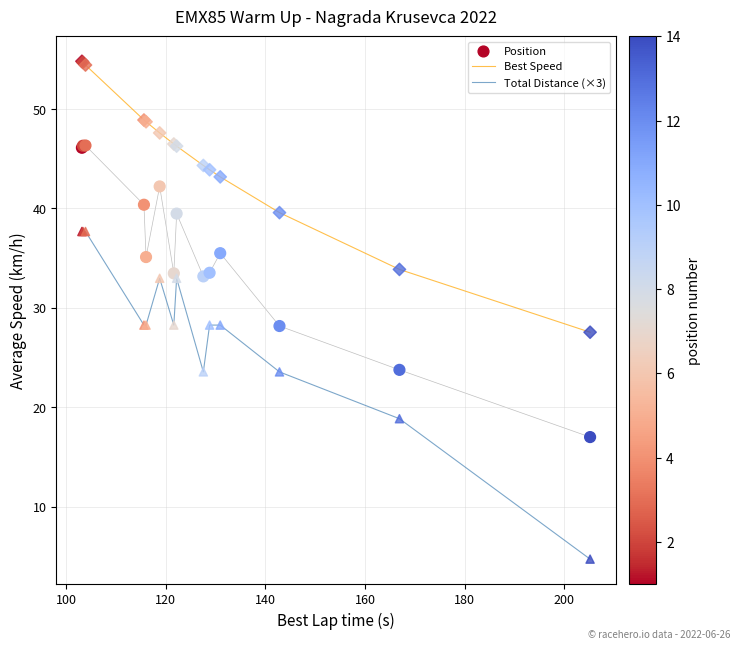

True or false: Best Speed and Total Distance (×3) intersect in this chart.

False